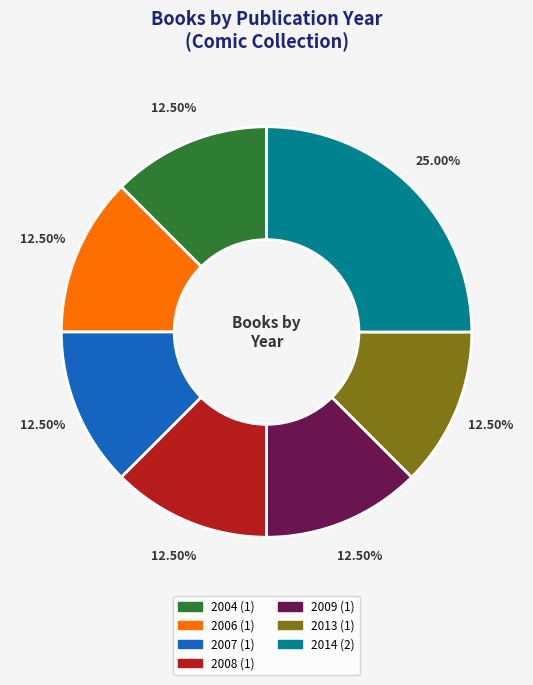

Is there any slice that represents more than half of the pie?

No